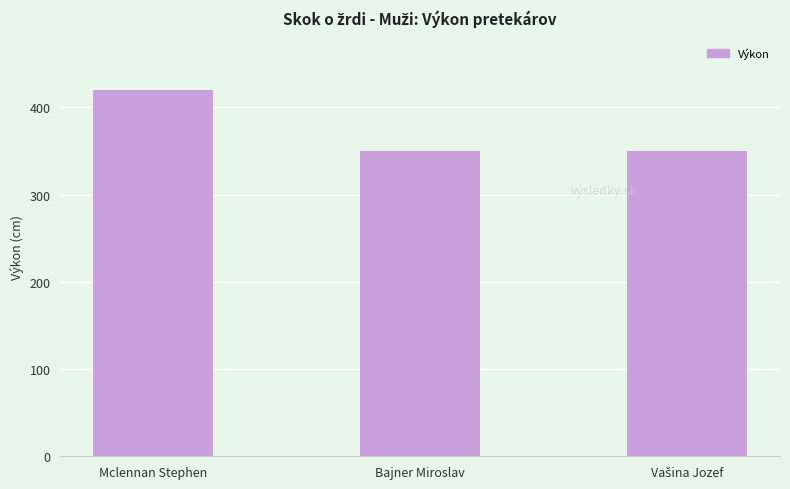

What is the smallest value displayed?

350